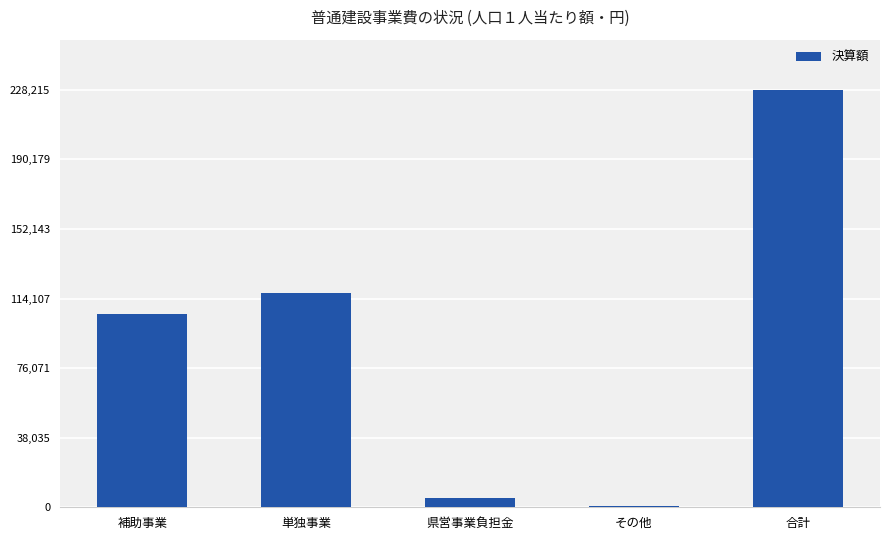

Which has a higher value, 単独事業 or 補助事業?

単独事業